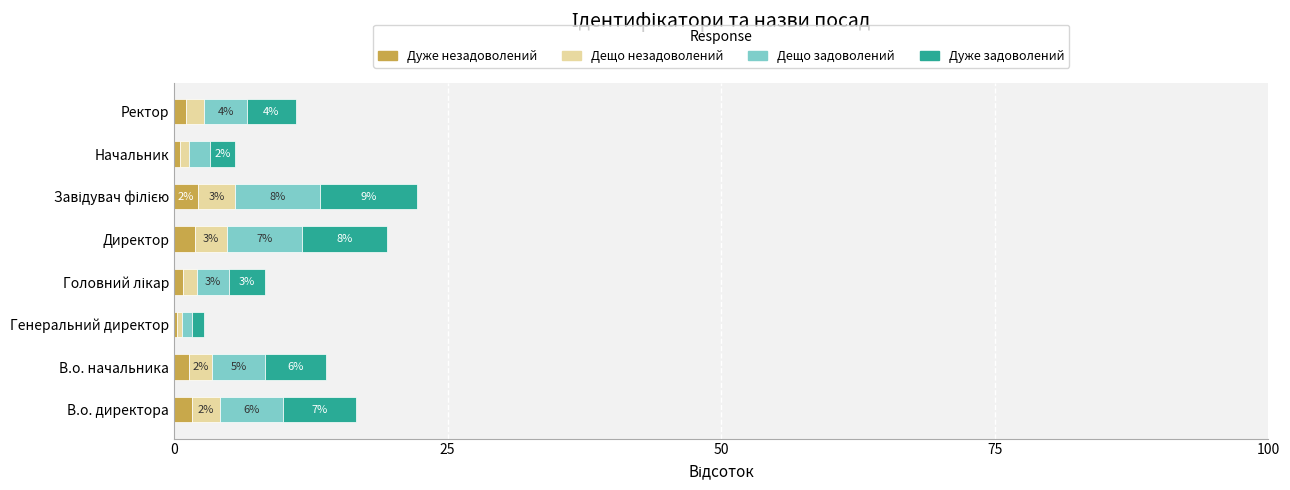

What are all the series names shown in the legend?

Дуже незадоволений, Дещо незадоволений, Дещо задоволений, Дуже задоволений